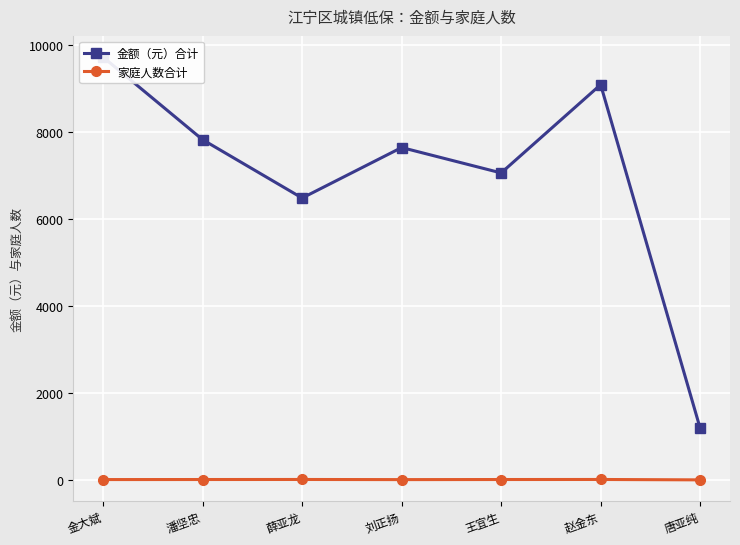

List the series in order of their overall mean, lowest first.

家庭人数合计, 金额（元）合计